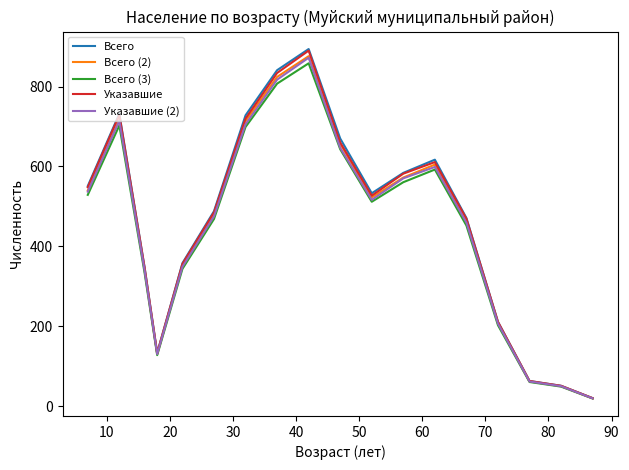

What is the maximum value for Всего (2)?

876.1